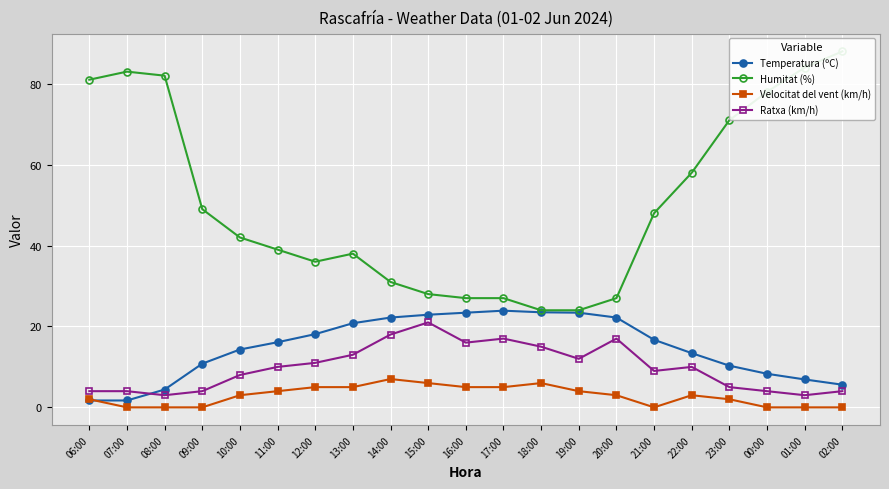

What is the value of the Ratxa (km/h) point at the 6th from the left?

10.0